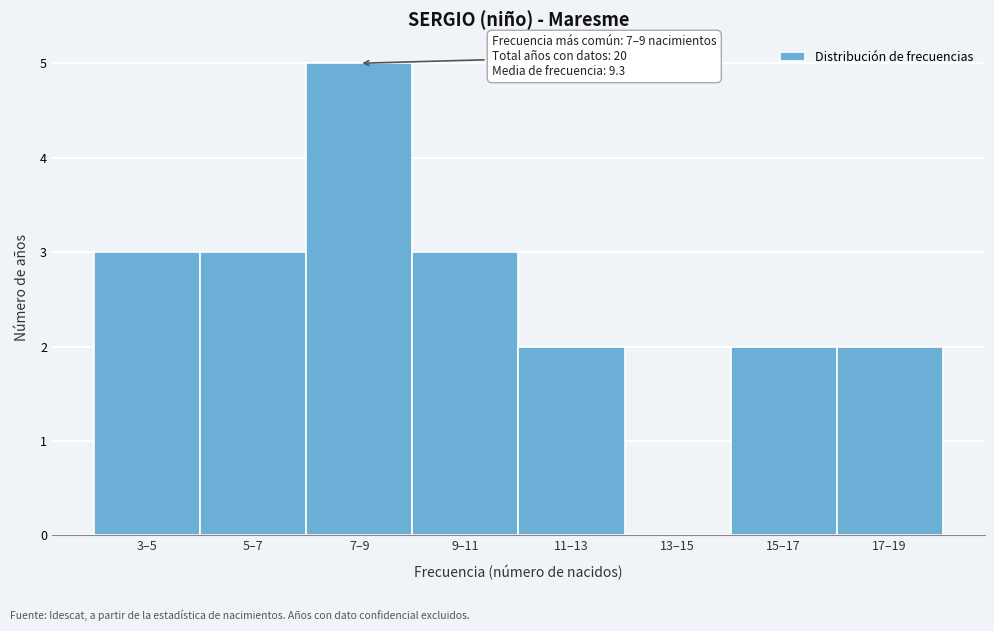

Reading right to left, transcribe all the data shown in this chart.

17–19=2	15–17=2	13–15=0	11–13=2	9–11=3	7–9=5	5–7=3	3–5=3